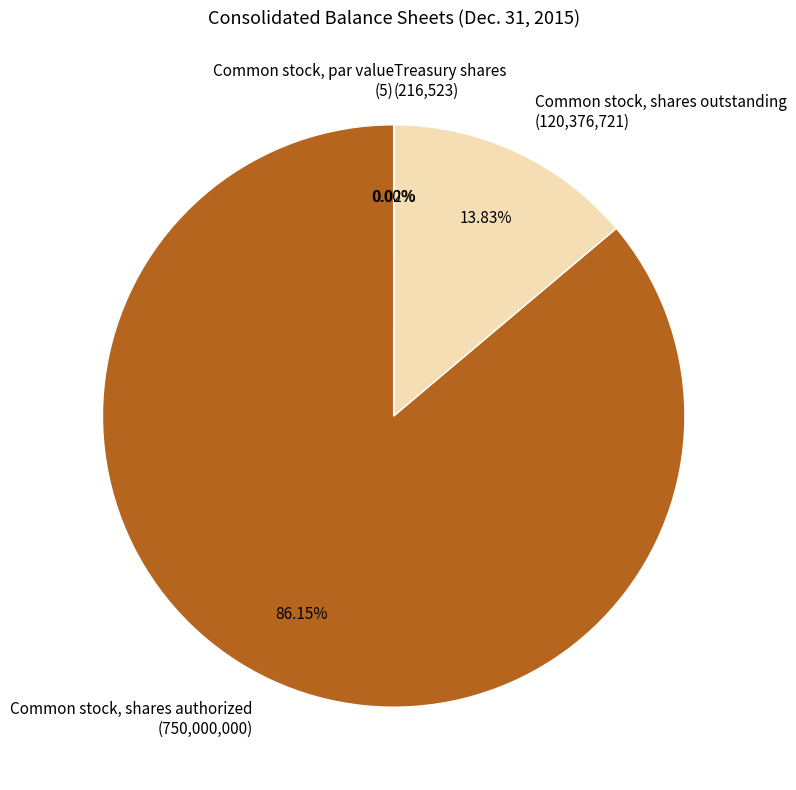

What percentage do Common stock, shares authorized and Treasury shares together represent?

86.2%